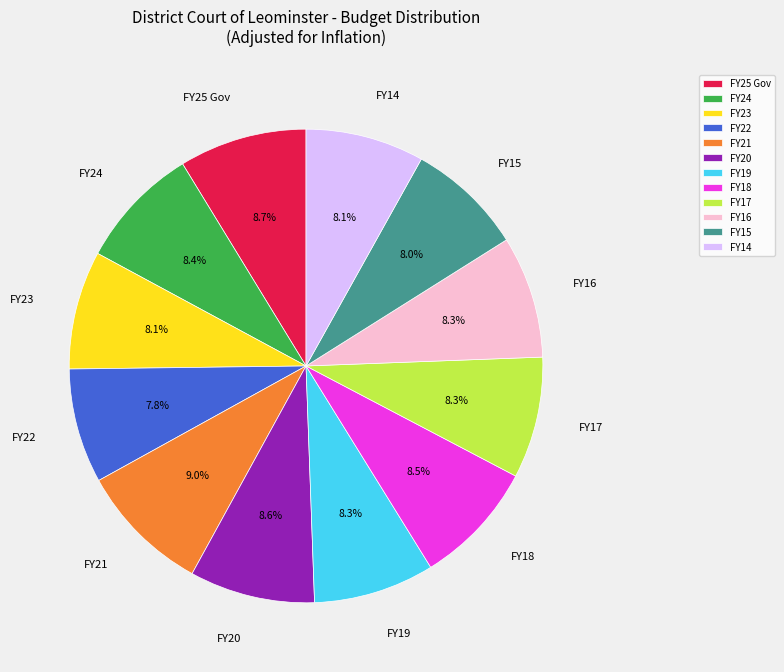

Is there a majority slice in this chart?

No